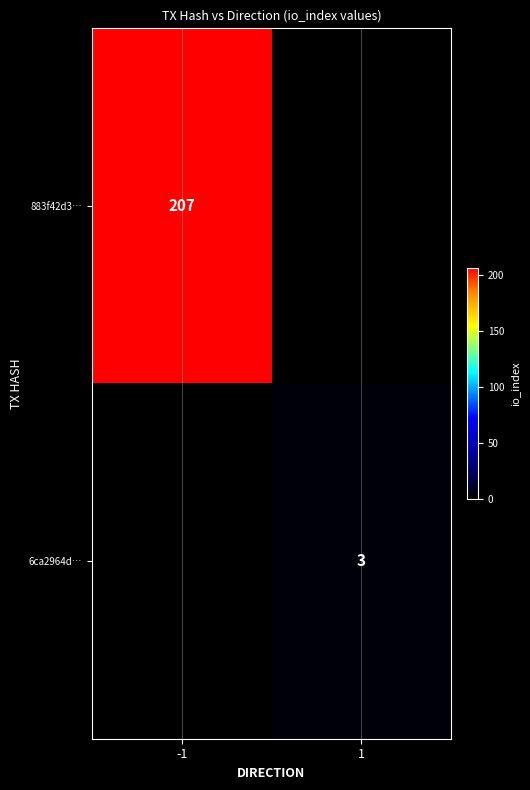

The value of 883f42d3… at -1 is 207. True or false?

True